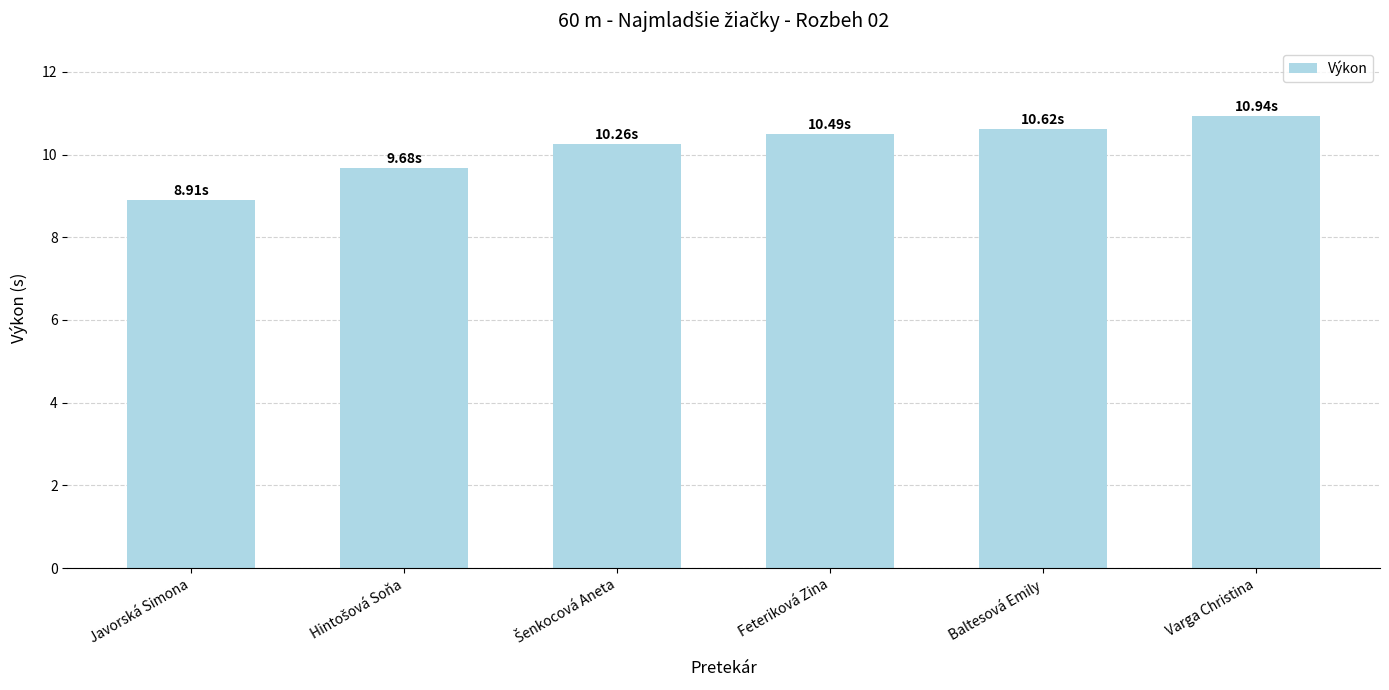

Are the bars horizontal?

No